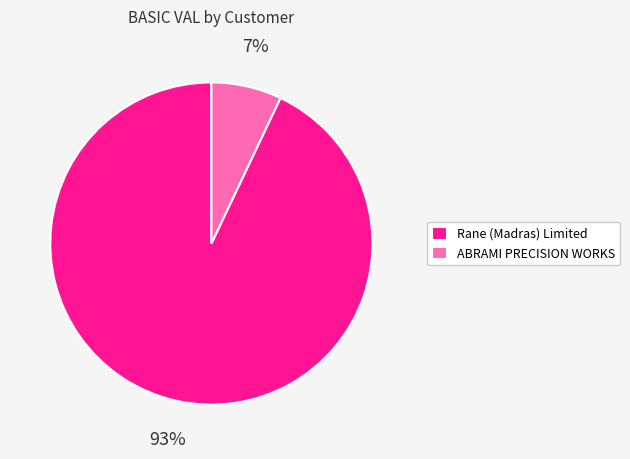

To the nearest percent, what is the difference between the largest and smallest slice percentages?

86%